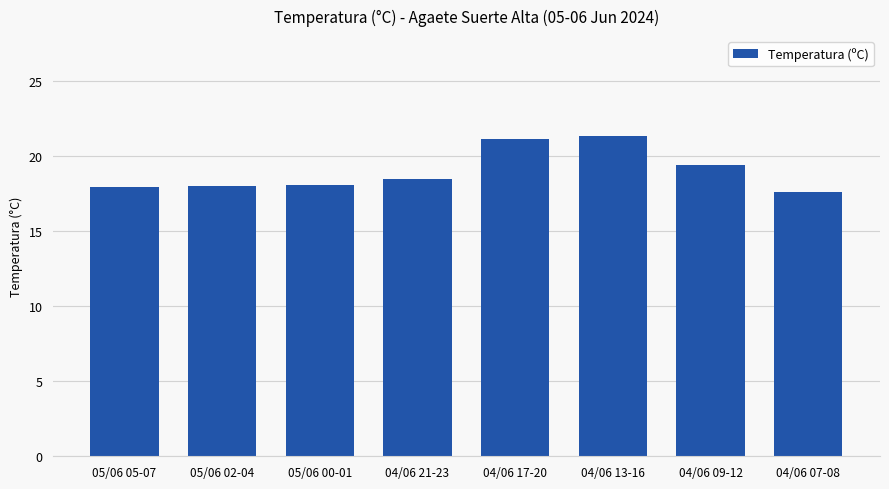

What is the label of the 6th bar from the right?

05/06 00-01